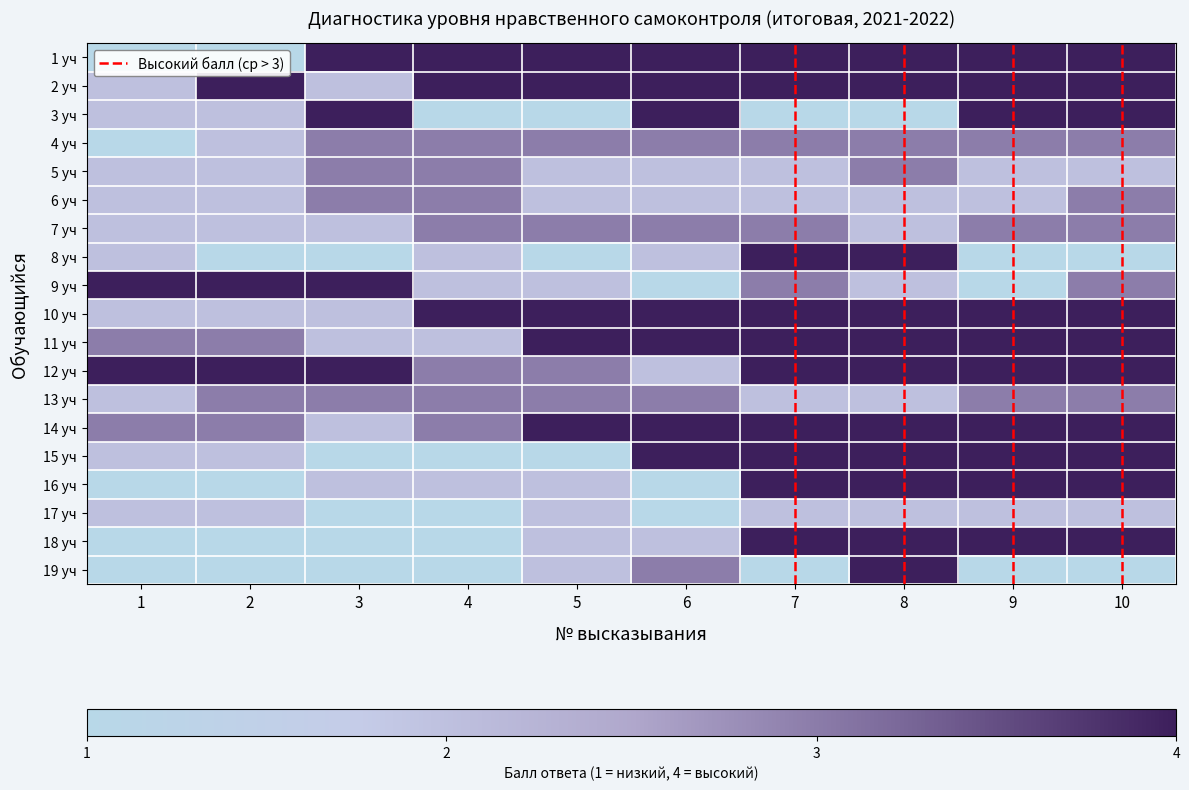

True or false: 4 уч has a value of 0.4 at 3.

False